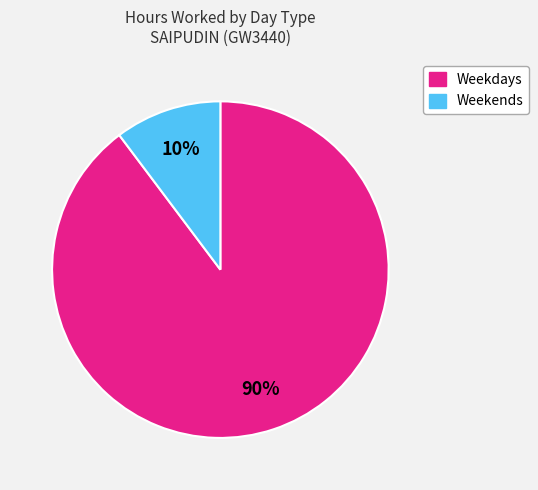

To the nearest percent, what is the average slice percentage?

50%